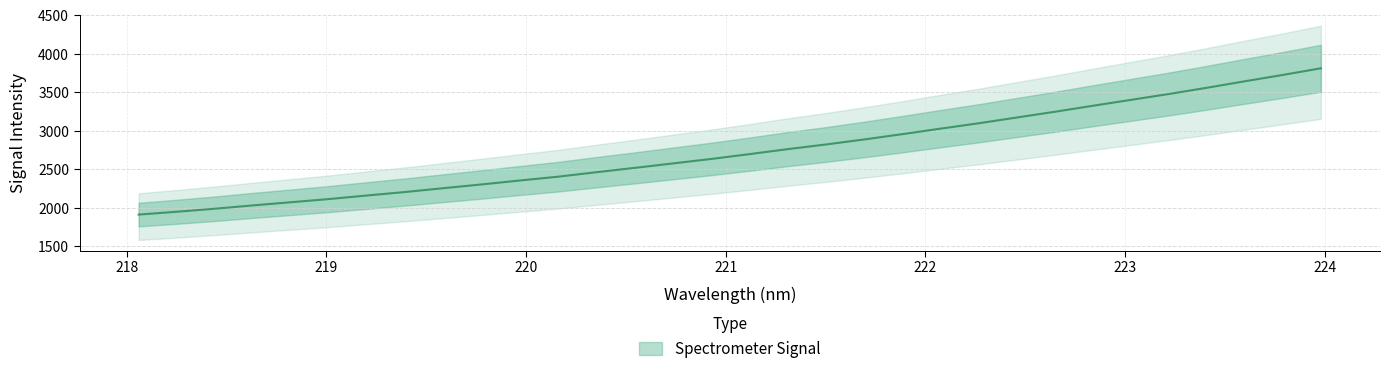

What is the maximum value shown in the chart?

3812.7